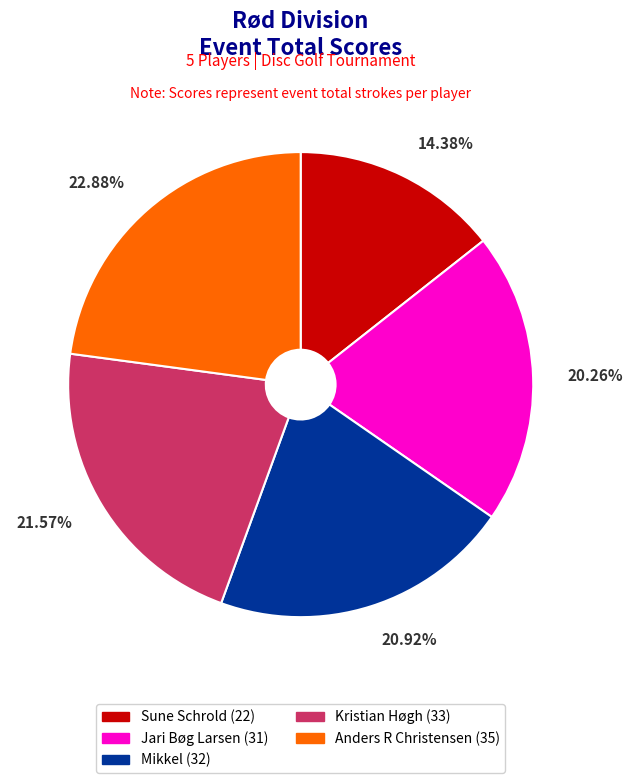

Is it true that Anders R Christensen (35) is 15% of the pie?

False